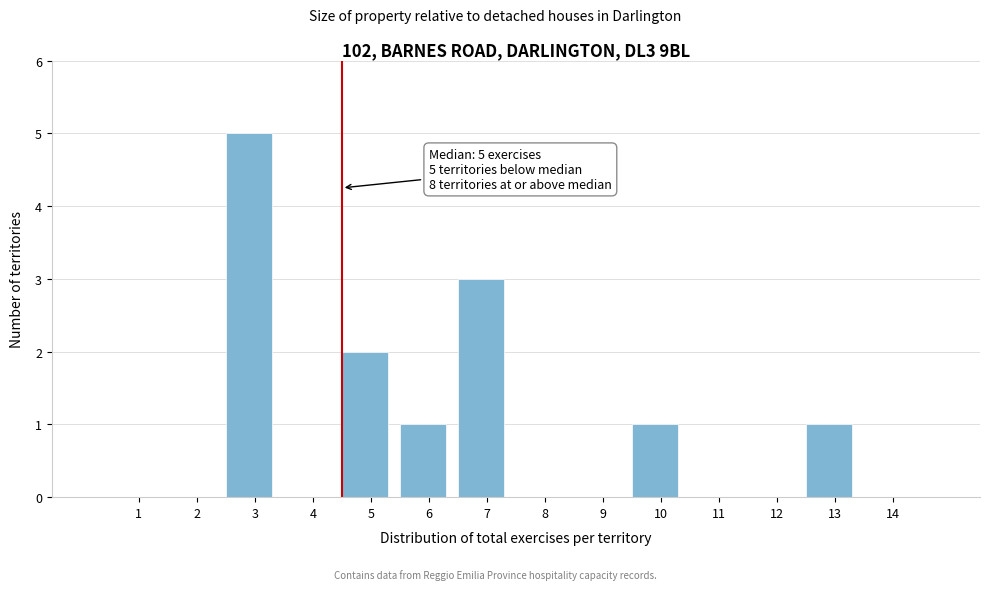

Reading right to left, list all the values displayed in this chart.

14=0	13=1	12=0	11=0	10=1	9=0	8=0	7=3	6=1	5=2	4=0	3=5	2=0	1=0